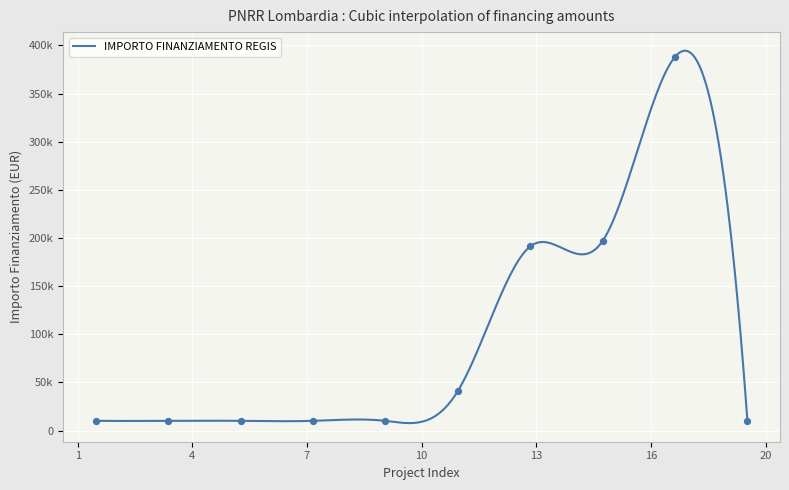

What is the ratio of the value at 1.3 to the value at 1.3?

1.0